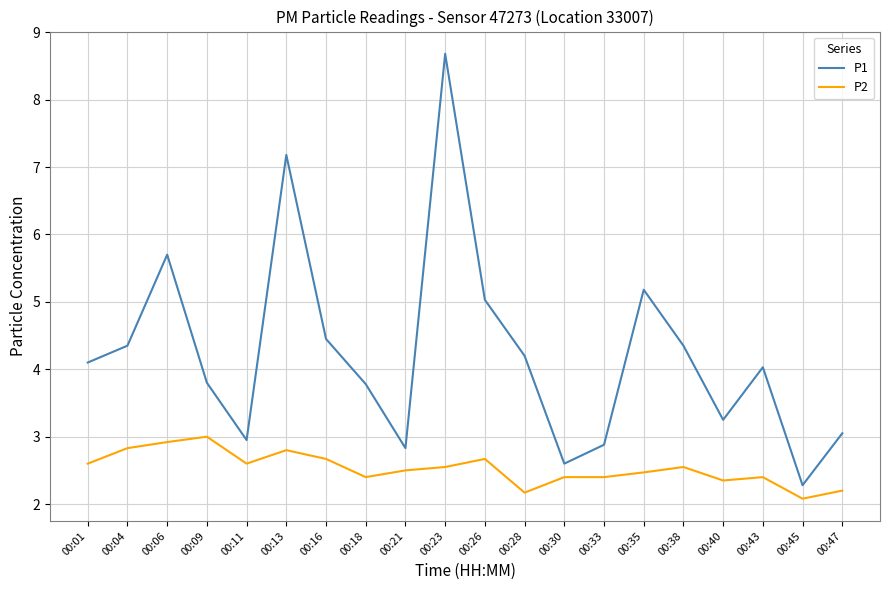

At which category does P2 reach its first local valley?

00:11